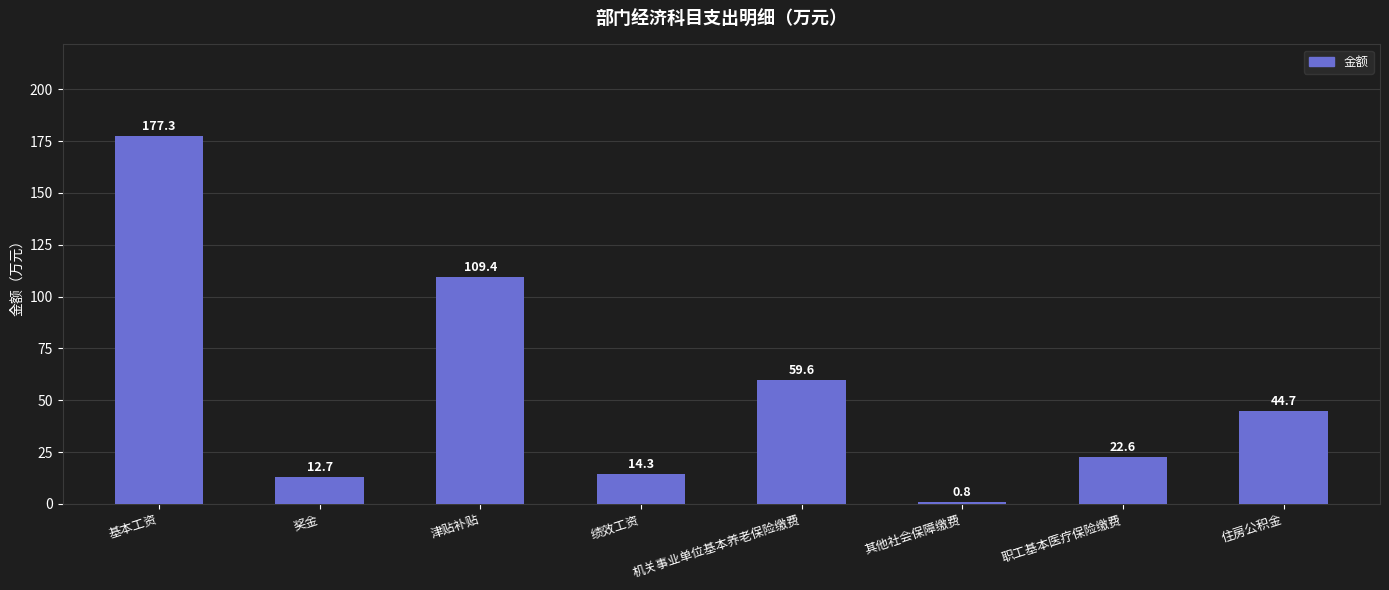

List the labels in order of value, largest first.

基本工资, 津贴补贴, 机关事业单位基本养老保险缴费, 住房公积金, 职工基本医疗保险缴费, 绩效工资, 奖金, 其他社会保障缴费